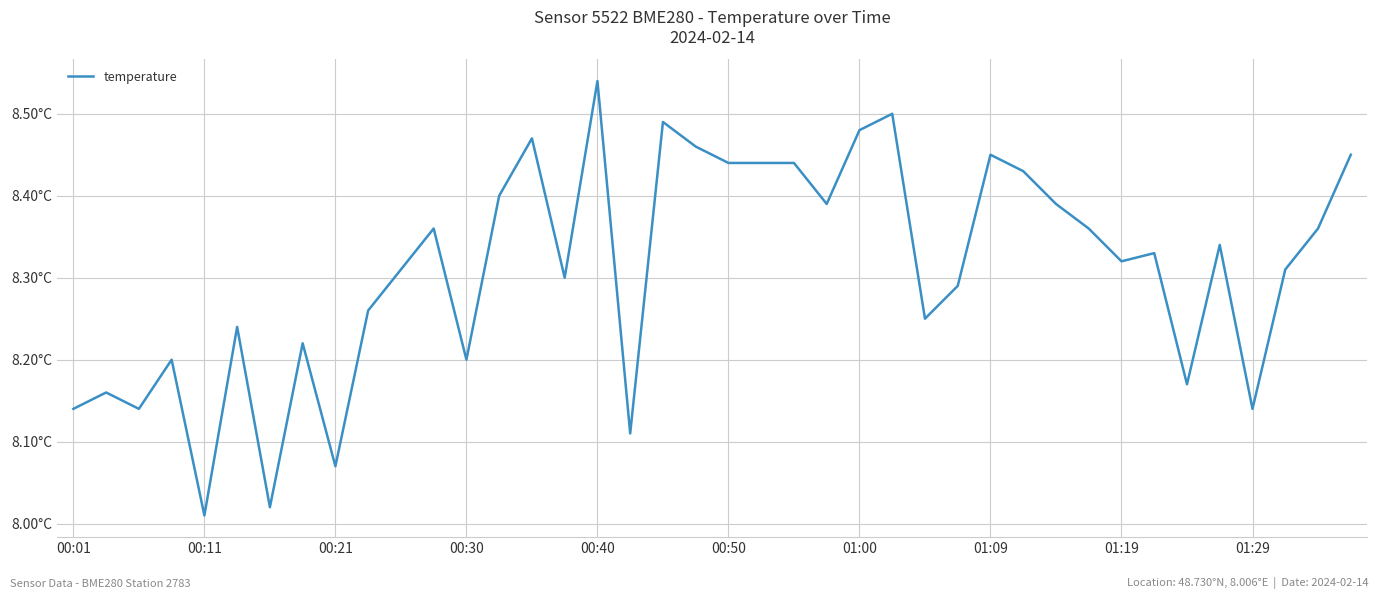

Is this an area chart (filled region under the line)?

No